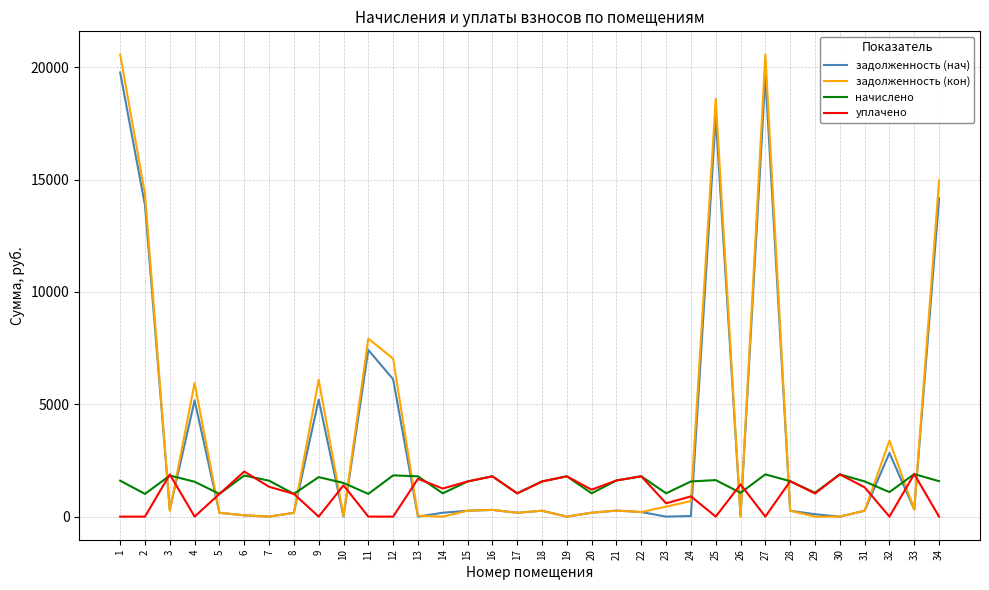

What are all the series names shown in the legend?

задолженность (нач), задолженность (кон), начислено, уплачено